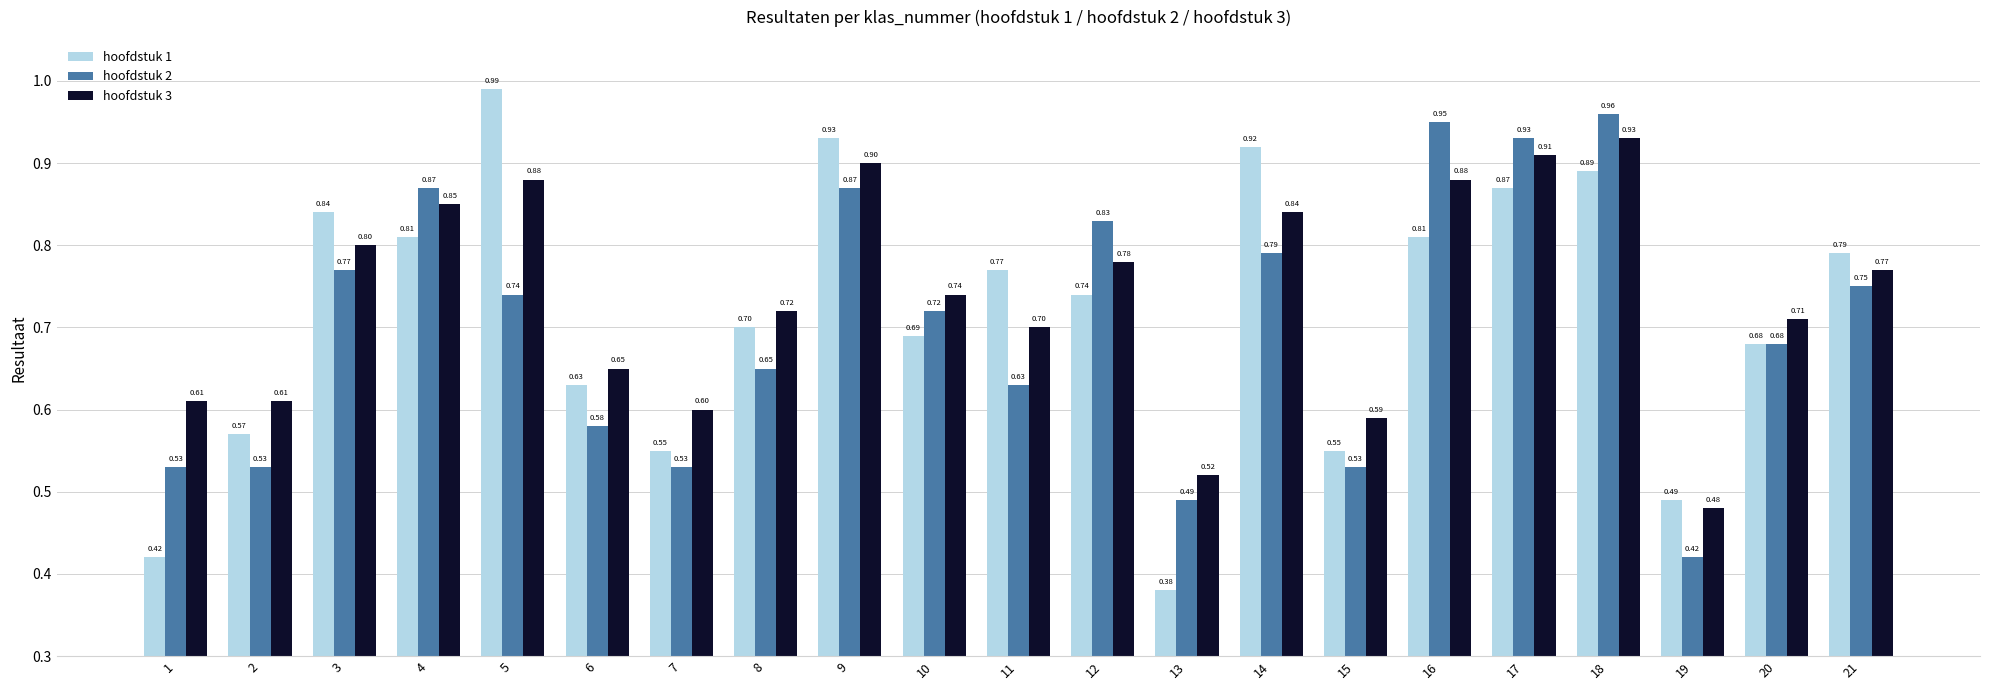

List the series in order of their peak value, highest first.

hoofdstuk 1, hoofdstuk 2, hoofdstuk 3